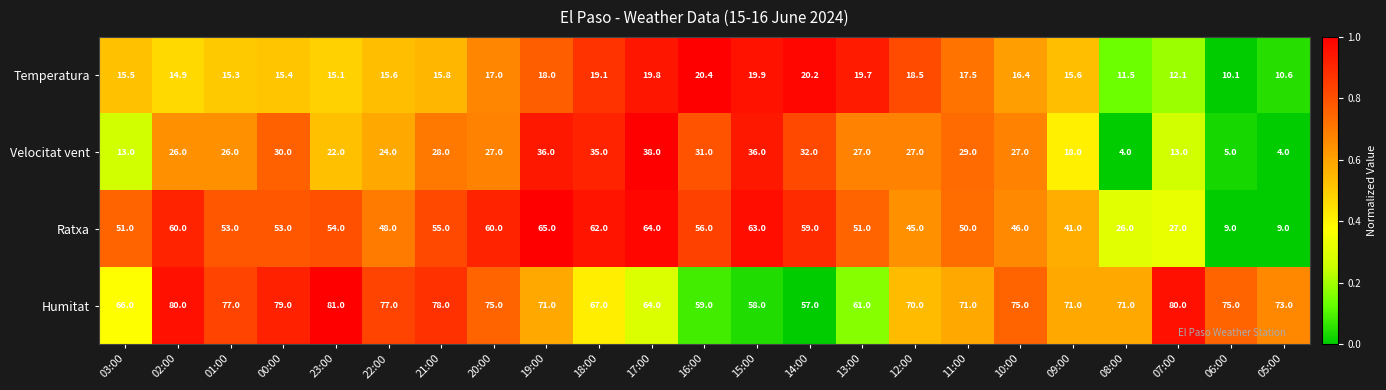

True or false: Ratxa has a value of 26.0 at 08:00.

True